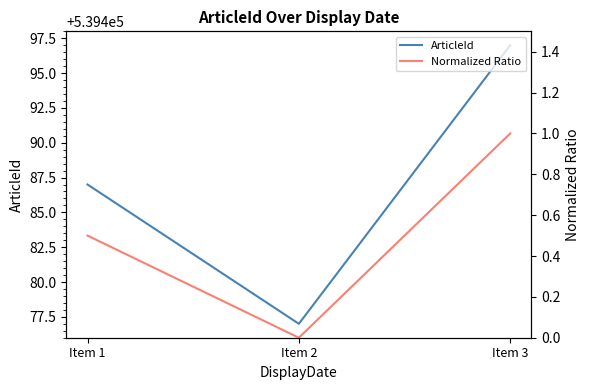

Reading left to right, extract all data points from this chart.

ArticleId: 539487.0	539477.0	539497.0
Normalized Ratio: 0.5	0.0	1.0